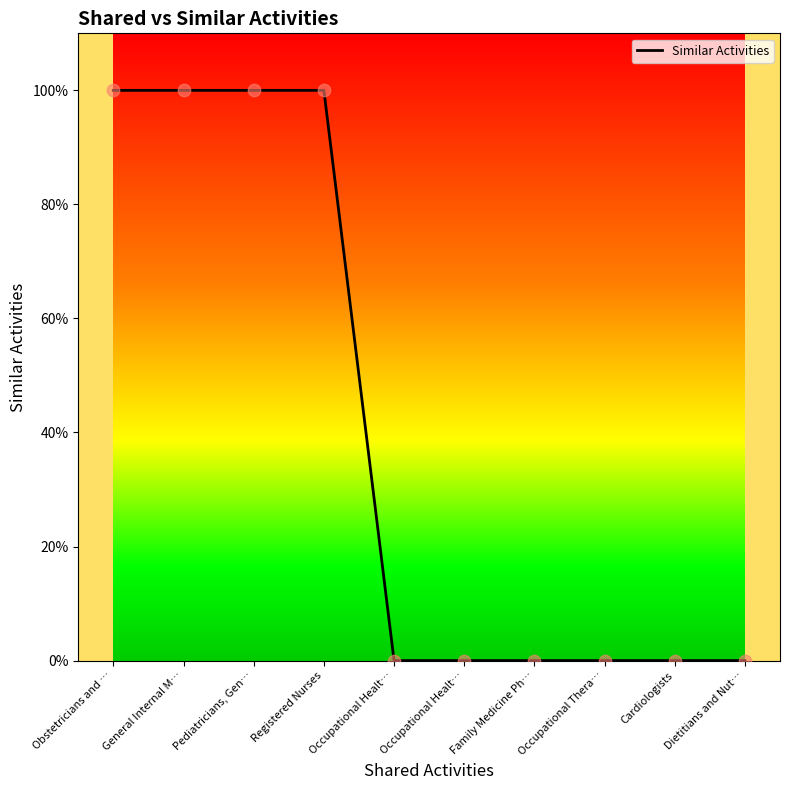

Which has a higher value, Pediatricians, Gen… or Cardiologists?

Pediatricians, Gen…